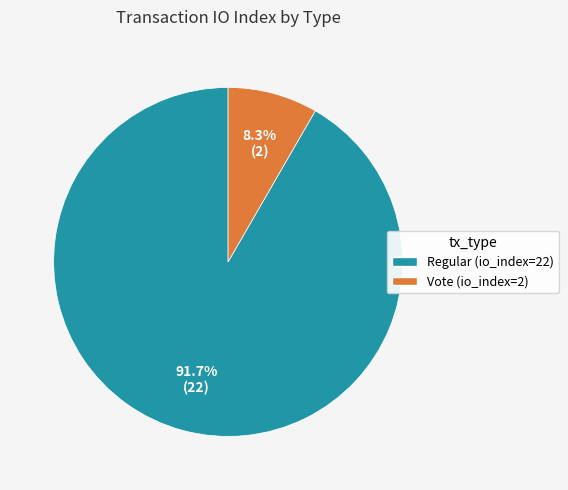

Which category has the biggest portion of the pie?

Regular (io_index=22)